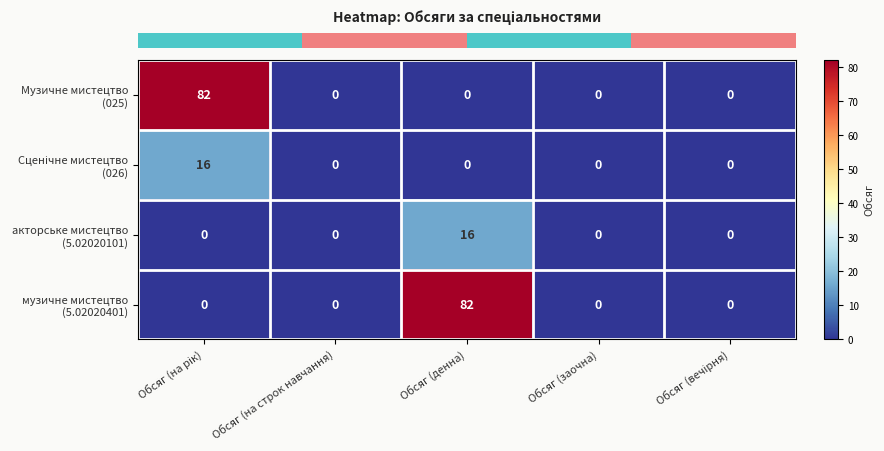

What is the total value across all series at Обсяг (денна)?

98